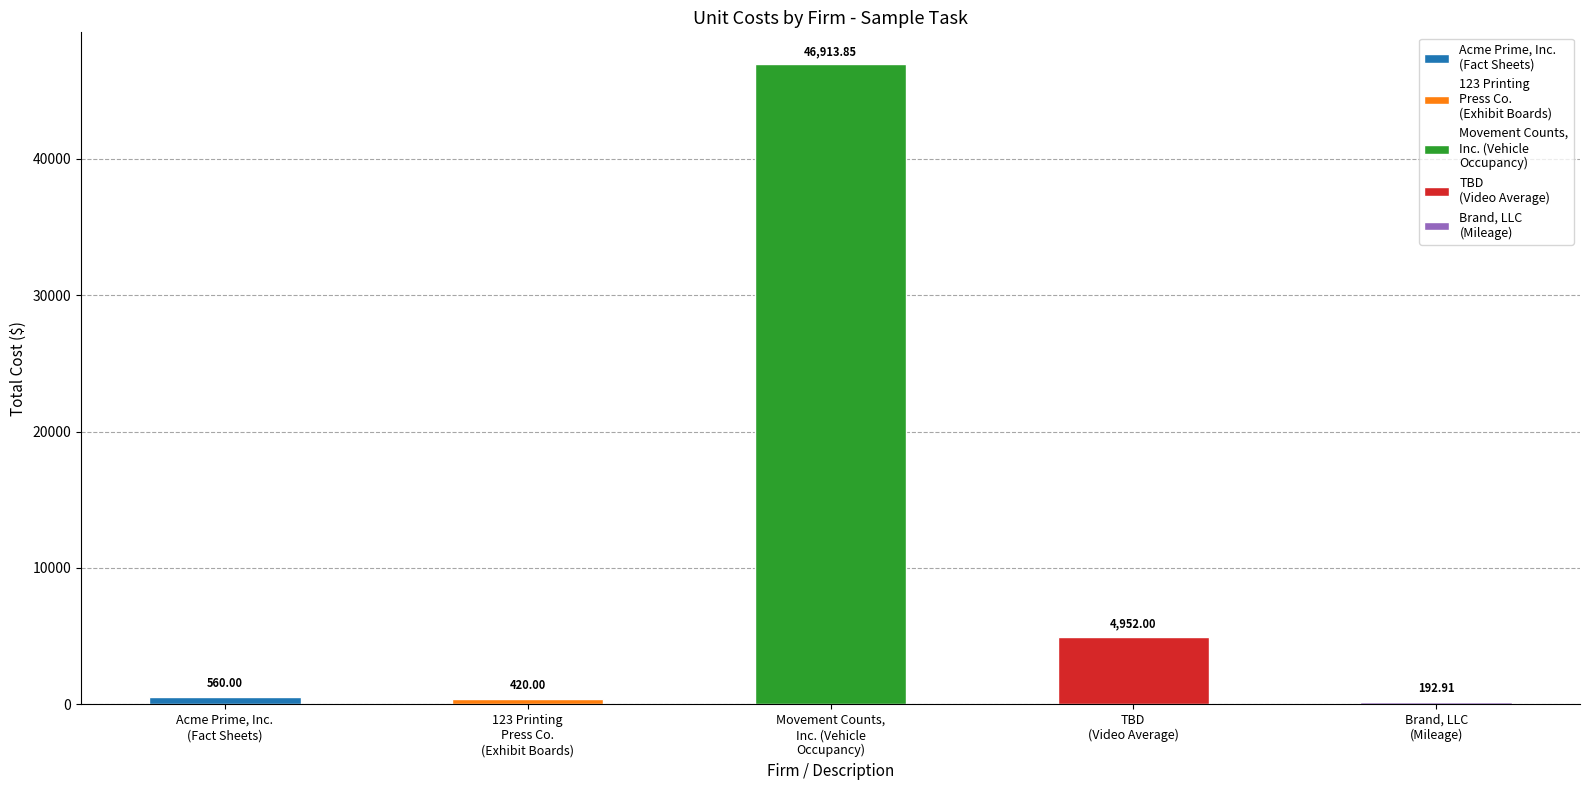

Between Brand, LLC
(Mileage) and Movement Counts,
Inc. (Vehicle
Occupancy), which is larger?

Movement Counts,
Inc. (Vehicle
Occupancy)